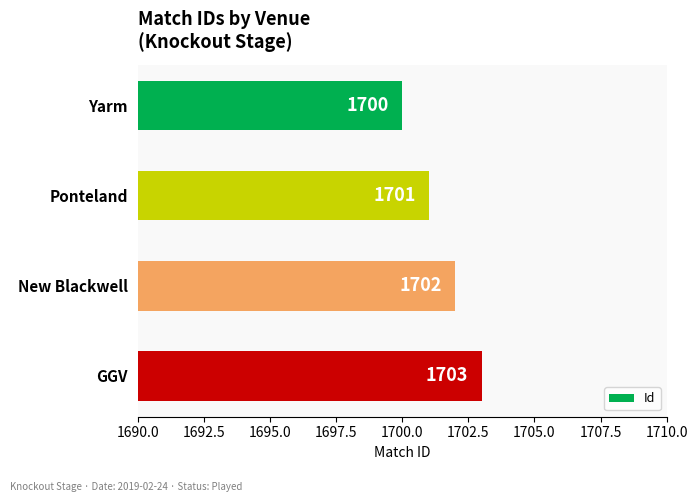

What position from the top is GGV?

4